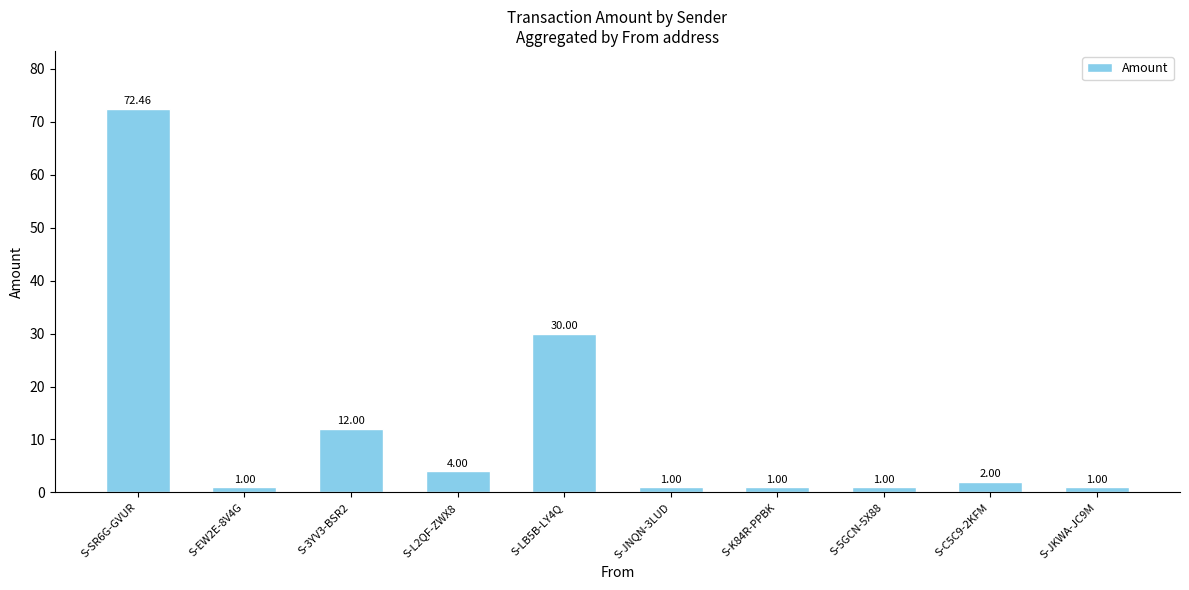

How many bars are there in total?

10